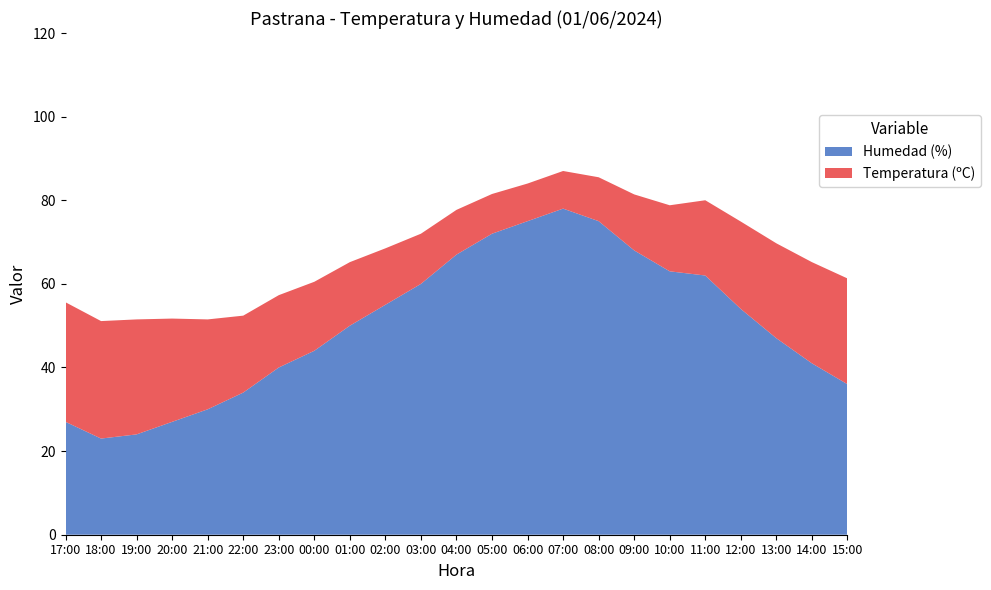

Reading left to right, what are all the values shown in this chart?

Temperatura (ºC): 17:00=28.6	18:00=28.1	19:00=27.5	20:00=24.7	21:00=21.5	22:00=18.4	23:00=17.3	00:00=16.5	01:00=15.2	02:00=13.5	03:00=12.0	04:00=10.7	05:00=9.5	06:00=9.0	07:00=9.0	08:00=10.5	09:00=13.4	10:00=15.8	11:00=18.0	12:00=20.9	13:00=22.7	14:00=24.2	15:00=25.3
Humedad (%): 17:00=27.0	18:00=23.0	19:00=24.0	20:00=27.0	21:00=30.0	22:00=34.0	23:00=40.0	00:00=44.0	01:00=50.0	02:00=55.0	03:00=60.0	04:00=67.0	05:00=72.0	06:00=75.0	07:00=78.0	08:00=75.0	09:00=68.0	10:00=63.0	11:00=62.0	12:00=54.0	13:00=47.0	14:00=41.0	15:00=36.0